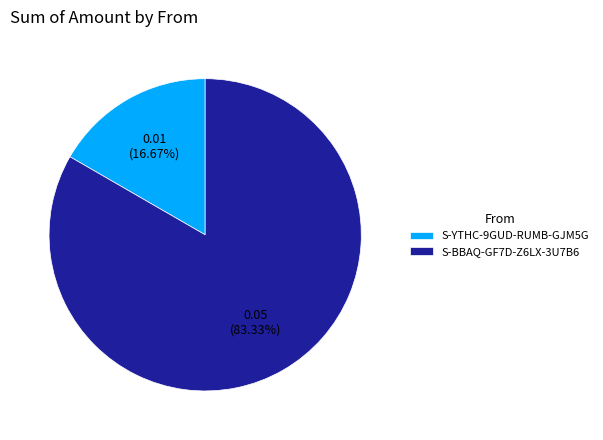

To the nearest percent, what is the difference between the S-YTHC-9GUD-RUMB-GJM5G and S-BBAQ-GF7D-Z6LX-3U7B6 slice percentages?

67%